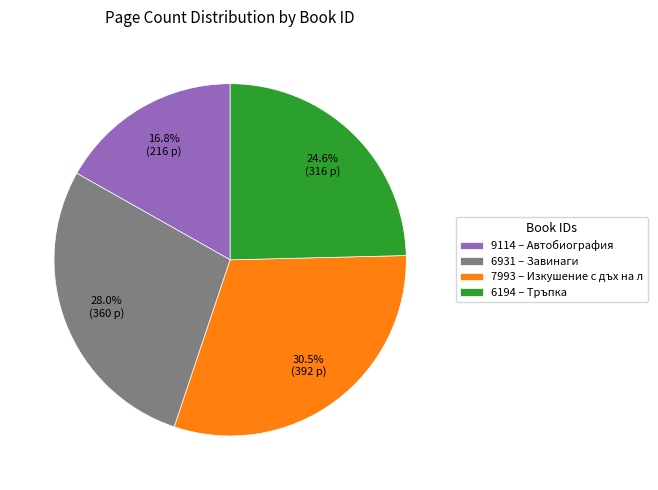

To the nearest percent, what is the difference between the 7993 and 9114 slice percentages?

14%